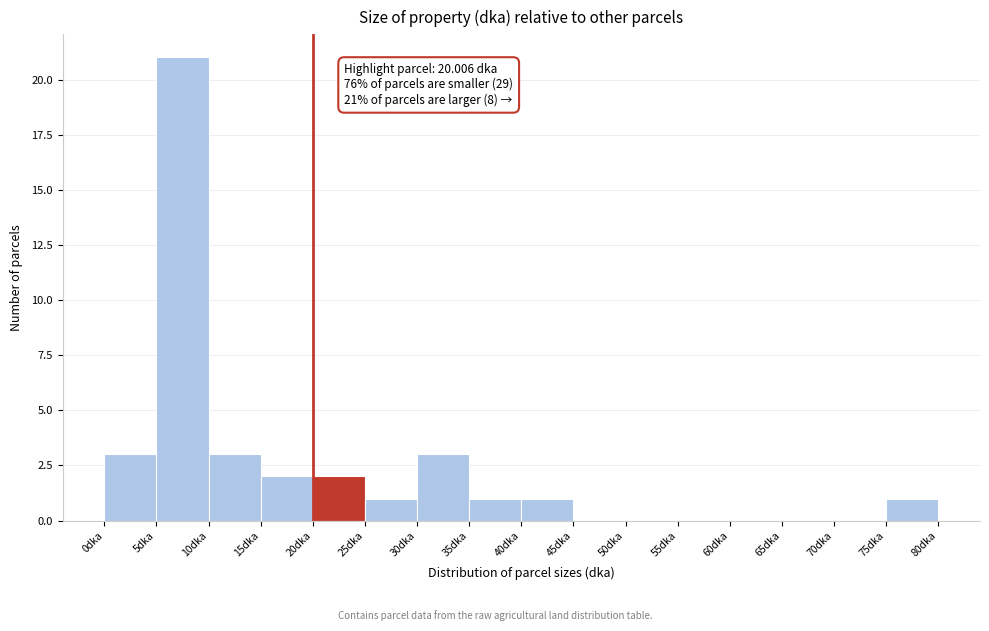

Which range on the x-axis has the tallest bar?

5 to 10